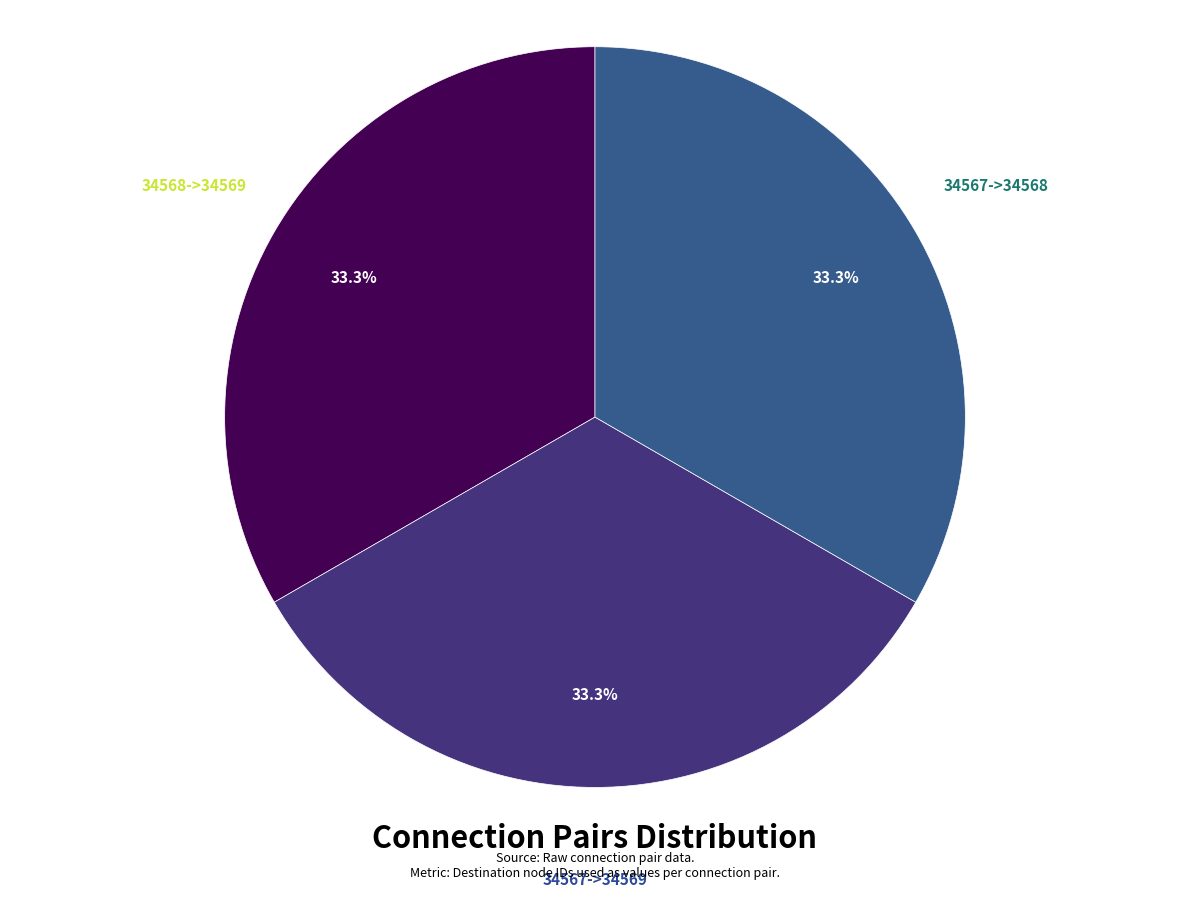

Is there any slice that represents more than half of the pie?

No